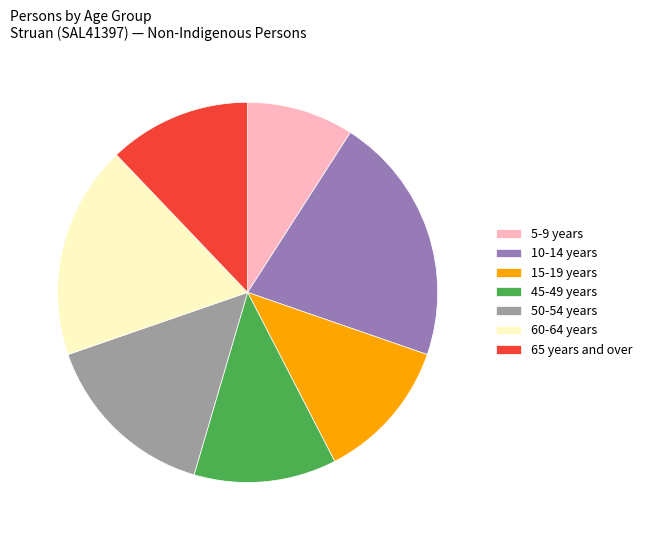

Combined, do 65 years and over and 45-49 years account for over 50%?

No